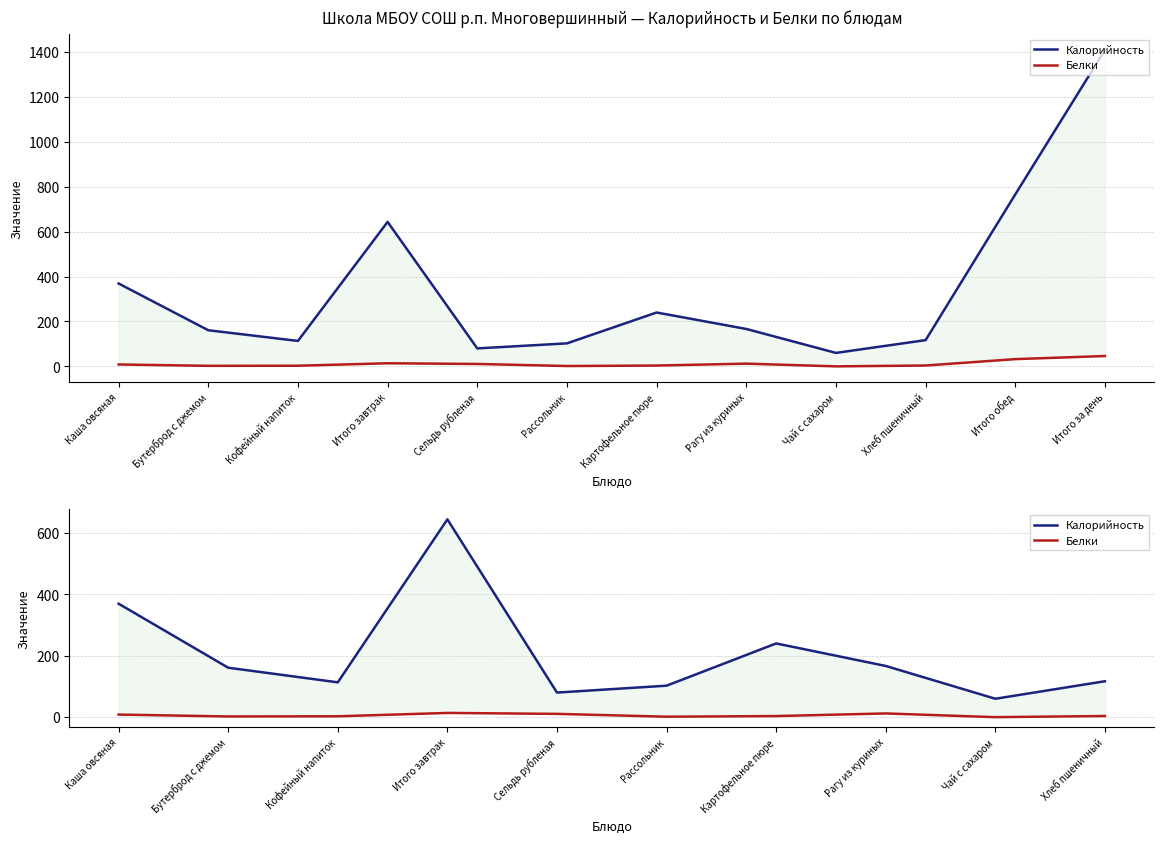

List the labels in order of Белки value, smallest first.

Чай с сахаром, Рассольник, Бутерброд с джемом, Кофейный напиток, Картофельное пюре, Хлеб пшеничный, Каша овсяная, Сельдь рубленая, Рагу из куриных, Итого завтрак